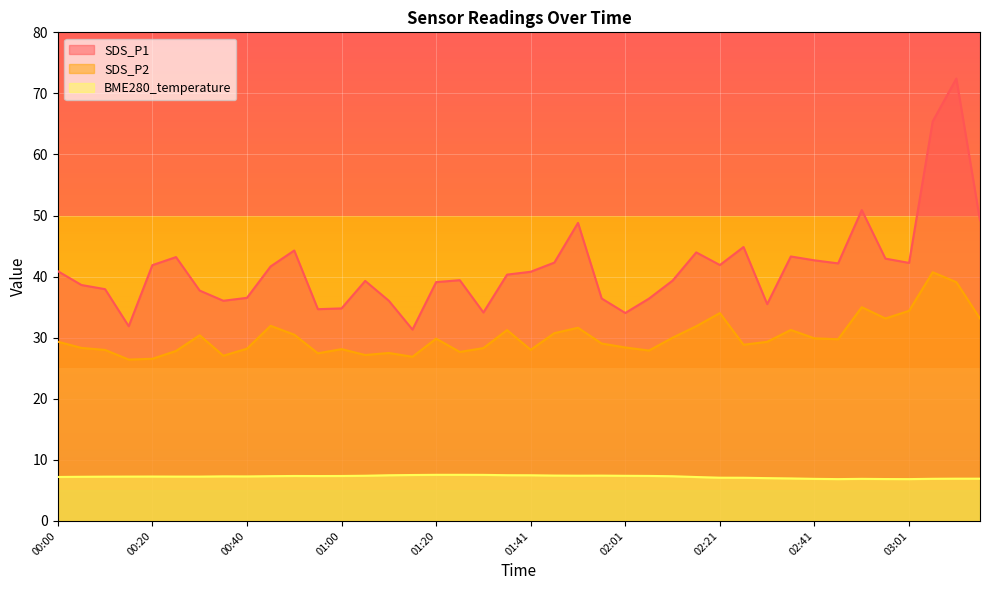

How many values in the SDS_P2 series are below 29?

18